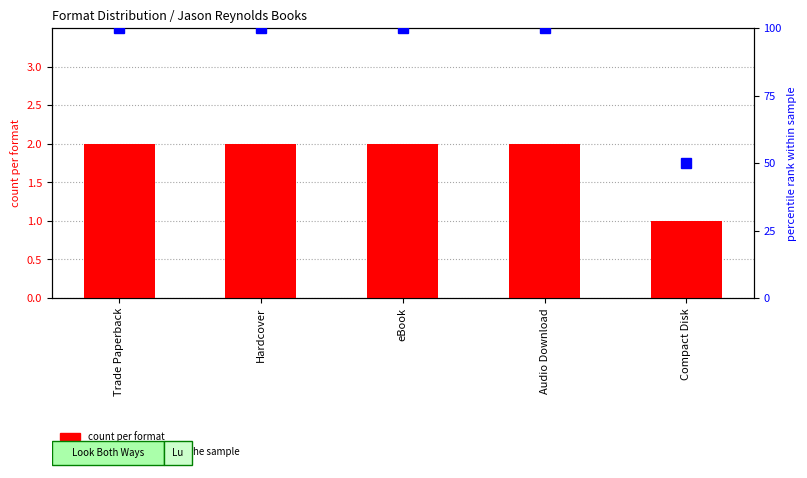

How many bars are there in each group?

2